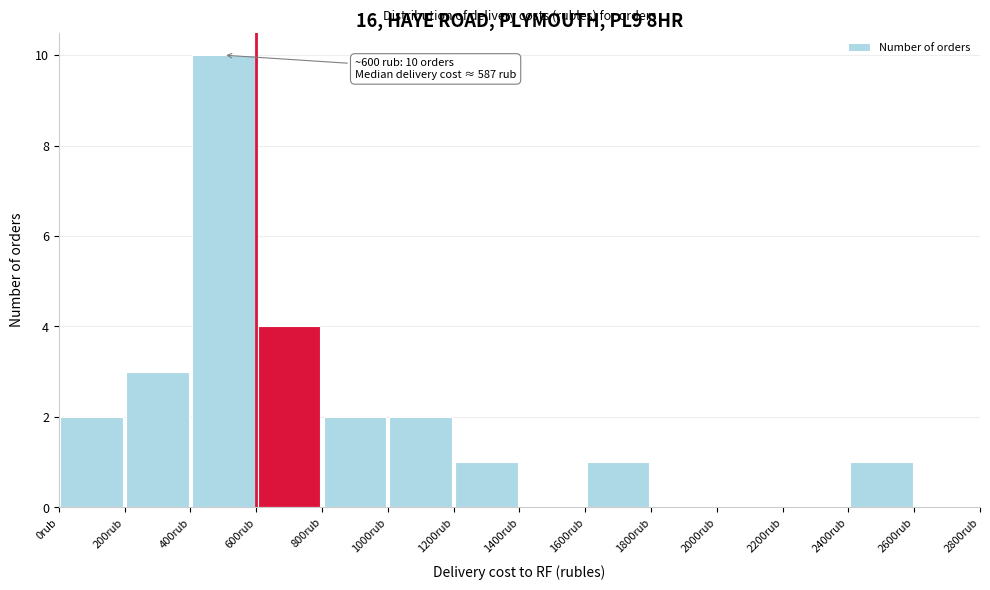

Over which range of the x-axis is the bar tallest?

400 to 600